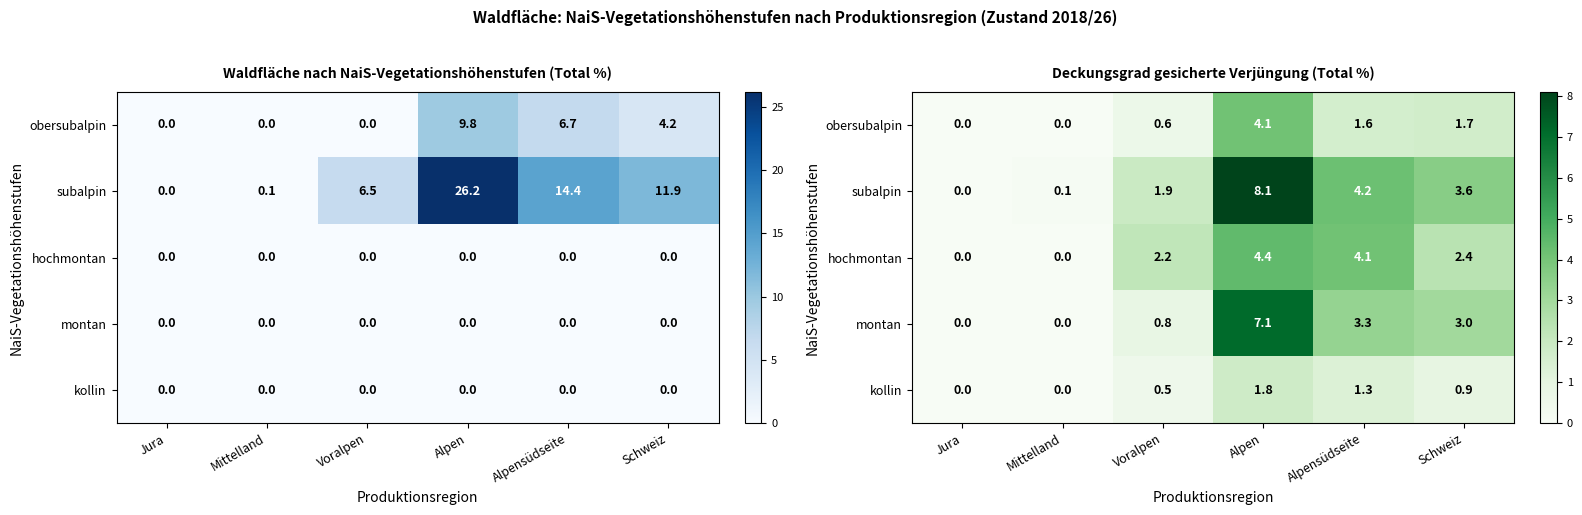

True or false: subalpin has a value of 3.6 at Schweiz.

True